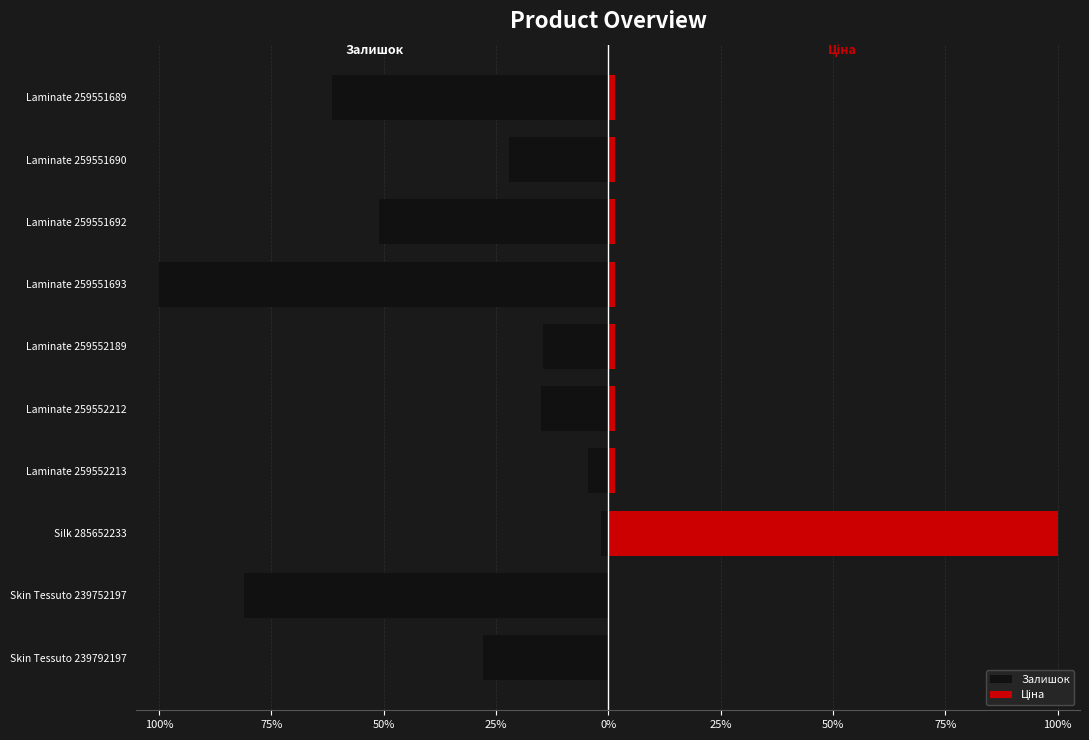

The value of Залишок at Laminate 259552189 is -14.5. True or false?

True